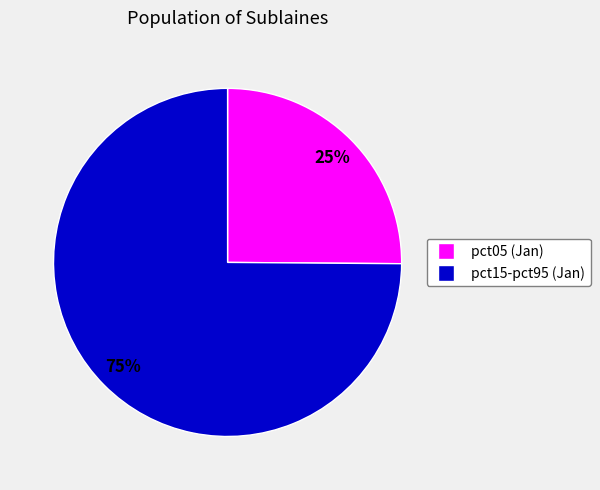

To the nearest percent, what is the average slice percentage?

50%